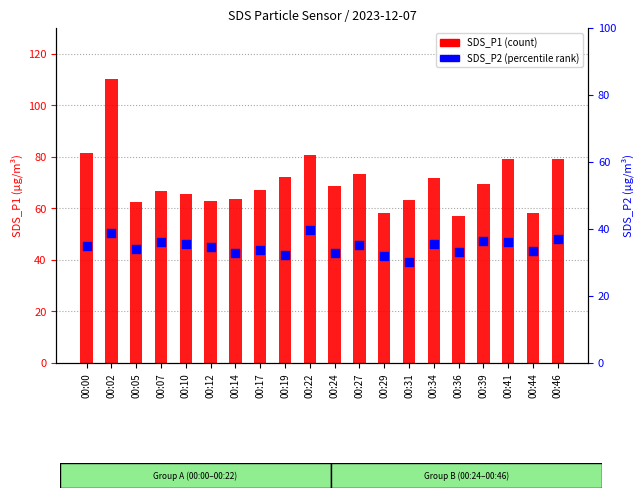

At which category is the sum across all series the highest?

00:02